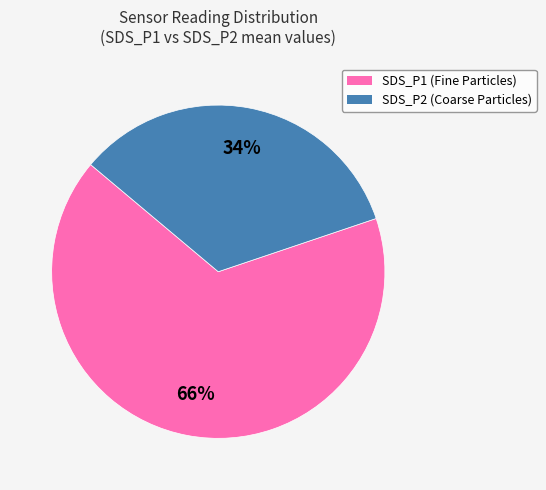

Between SDS_P1 and SDS_P2, which is larger?

SDS_P1